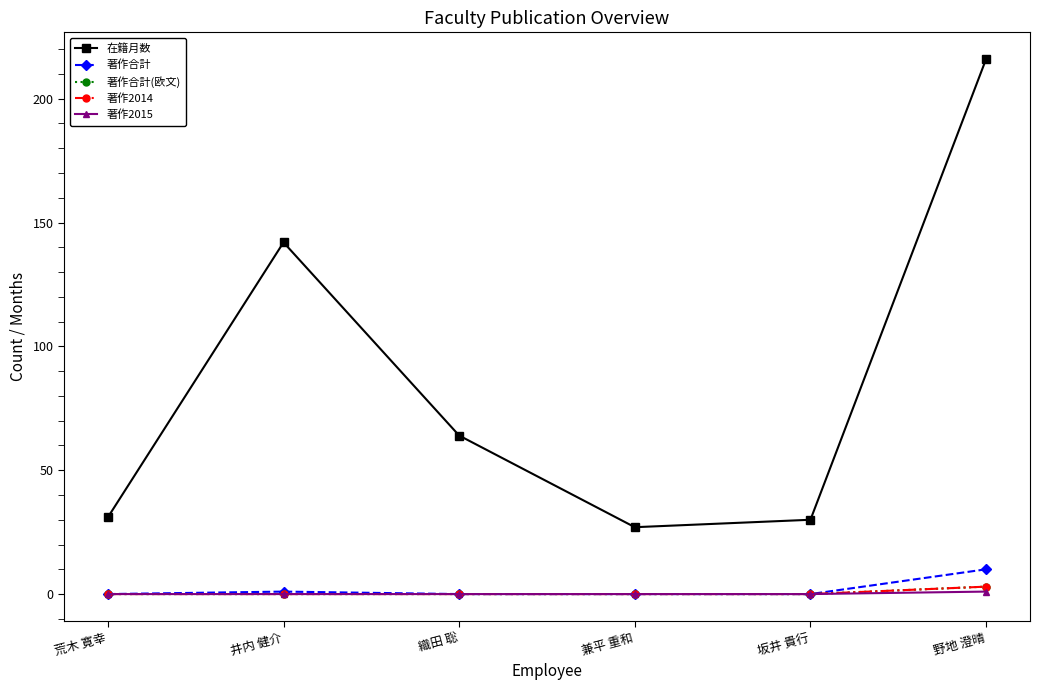

What is the value of the 著作2015 point at the 6th from the left?

1